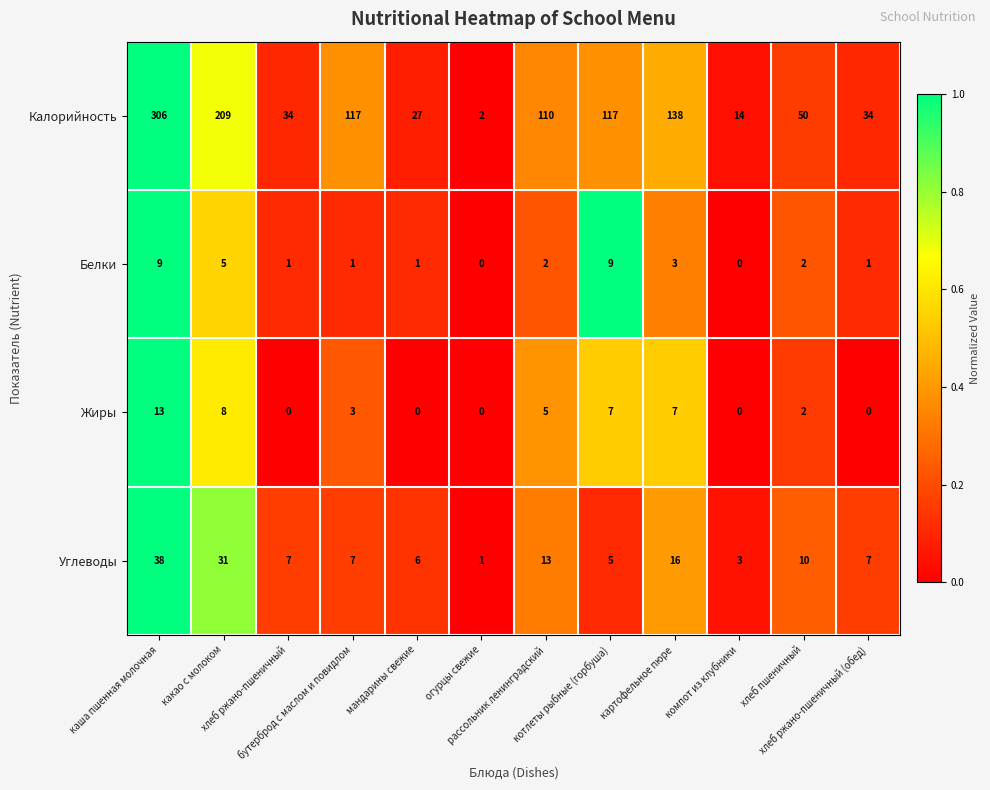

Which series has the largest total across all categories?

Калорийность